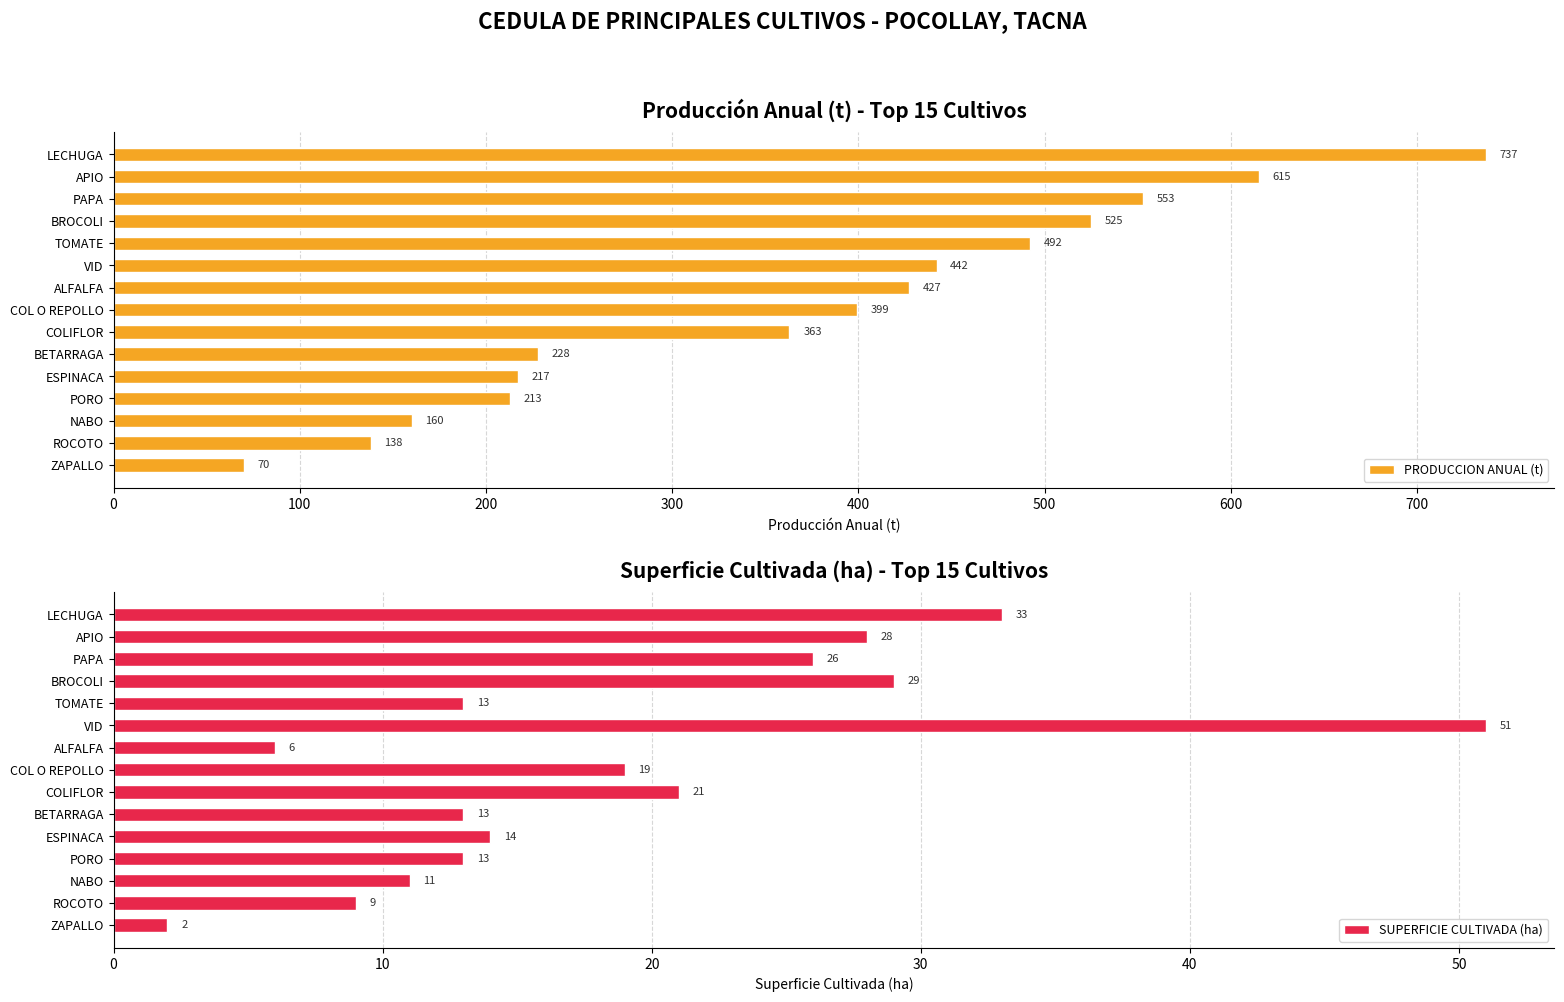

Where is PRODUCCION ANUAL (t) nearest to the value 403?

COL O REPOLLO